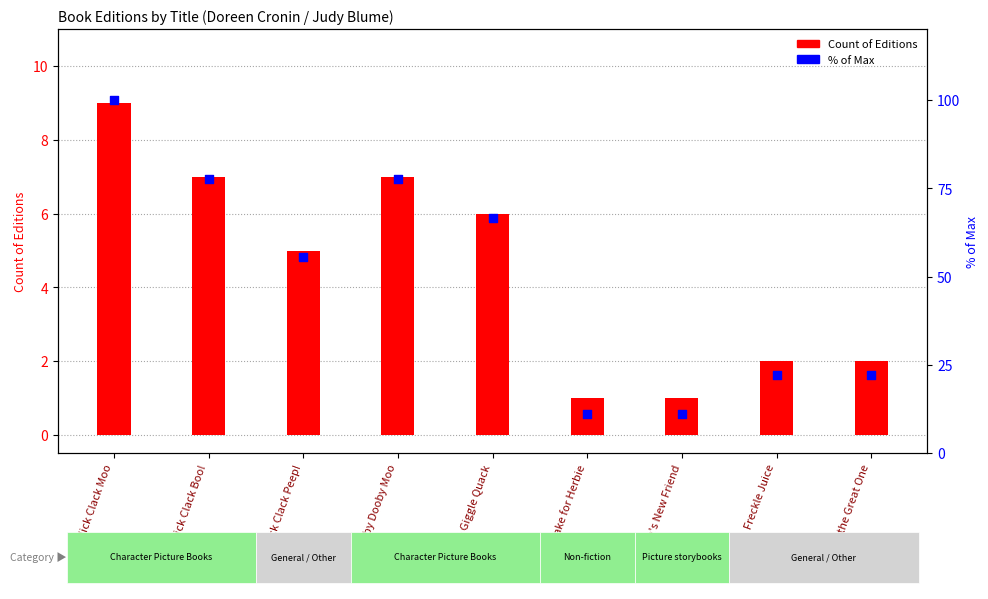

Which series contains the lowest Y value?

Count of Editions